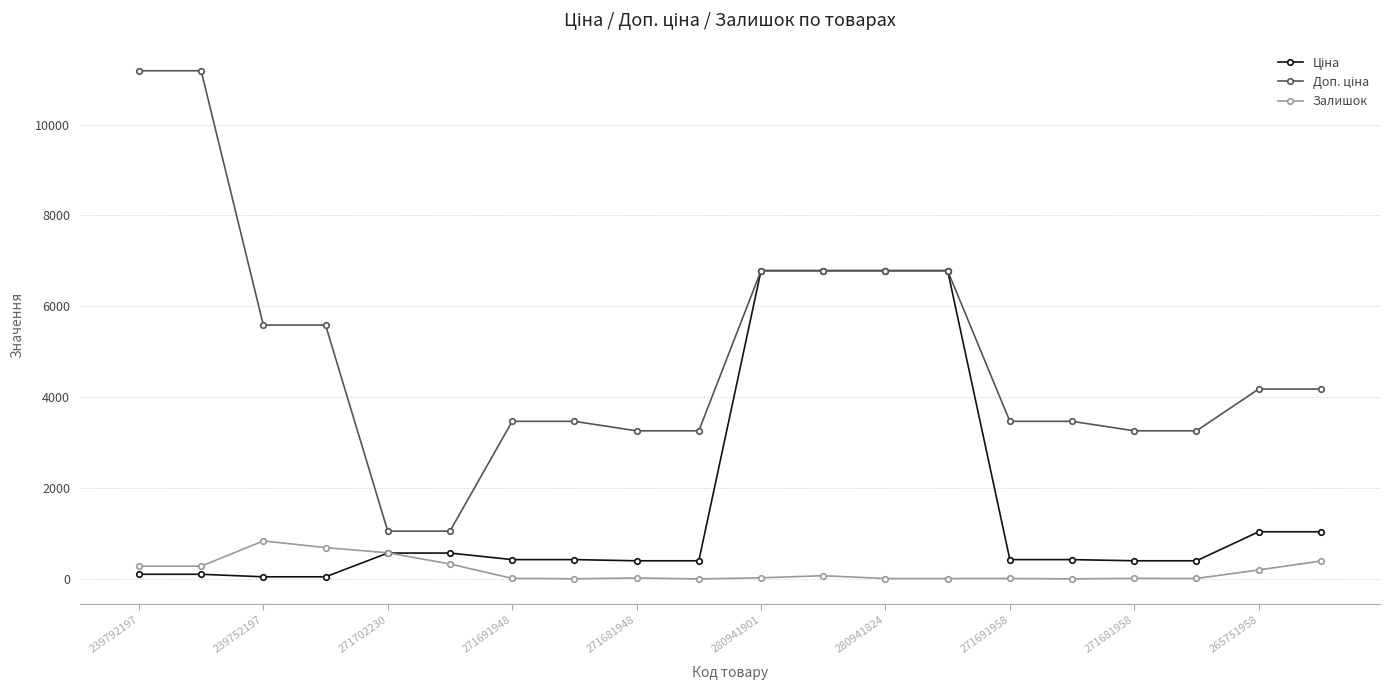

How many lines are shown in the chart?

3